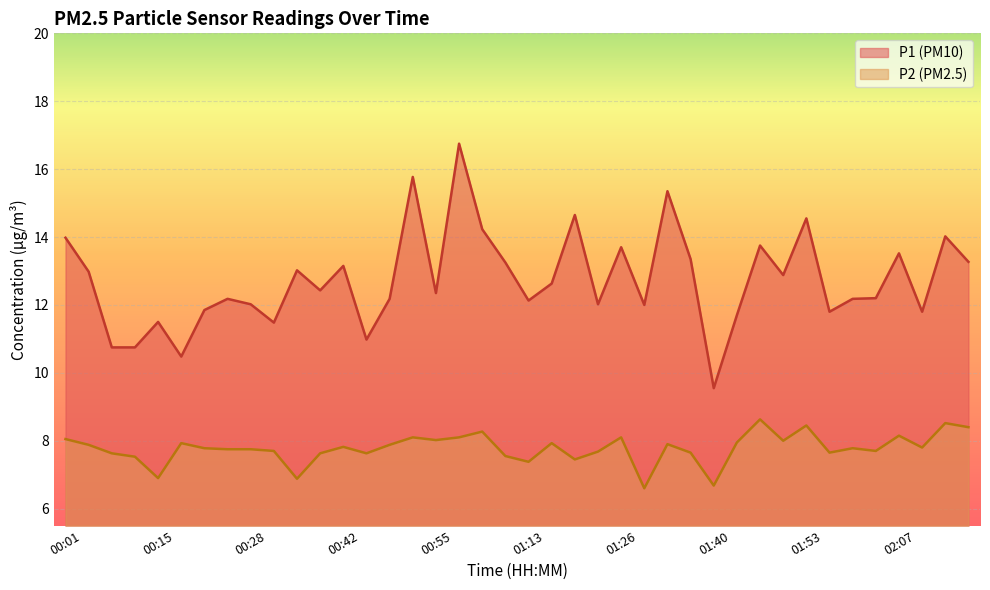

True or false: P2 and P1 cross at least once.

False